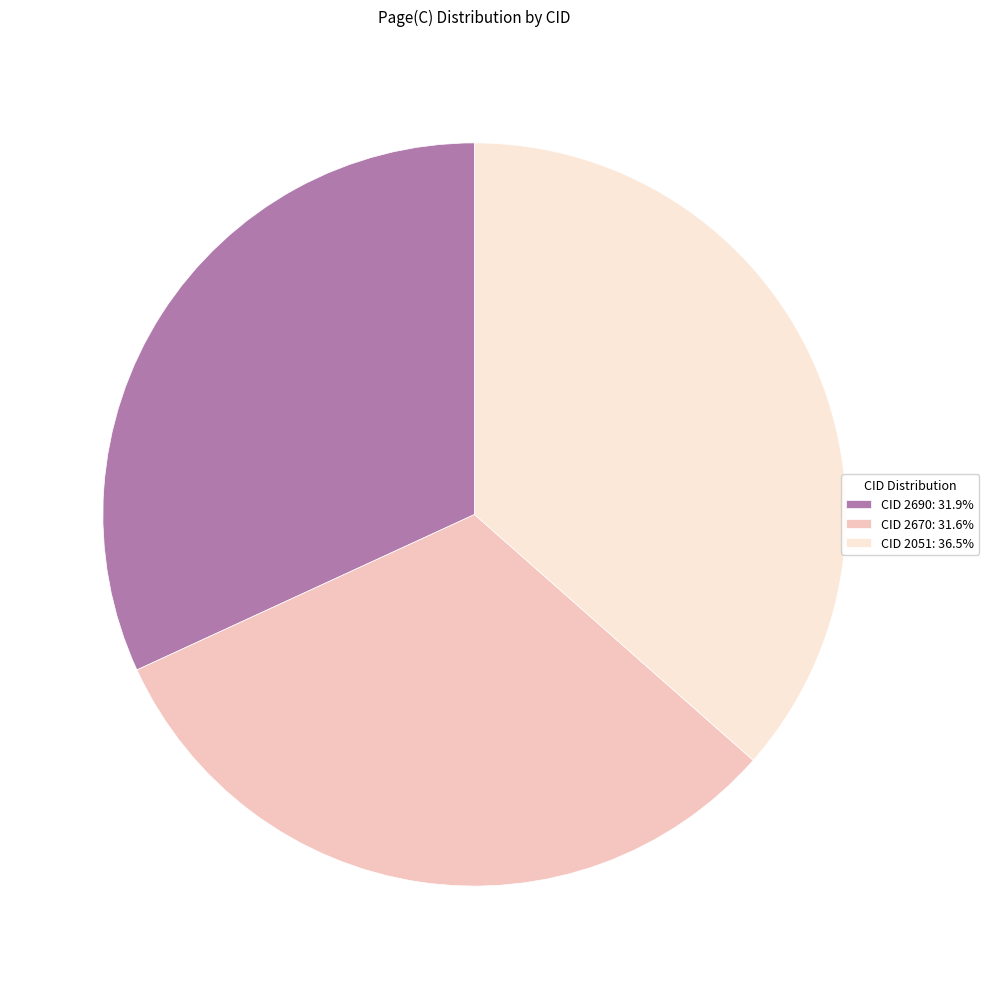

Is there any slice that represents more than half of the pie?

No